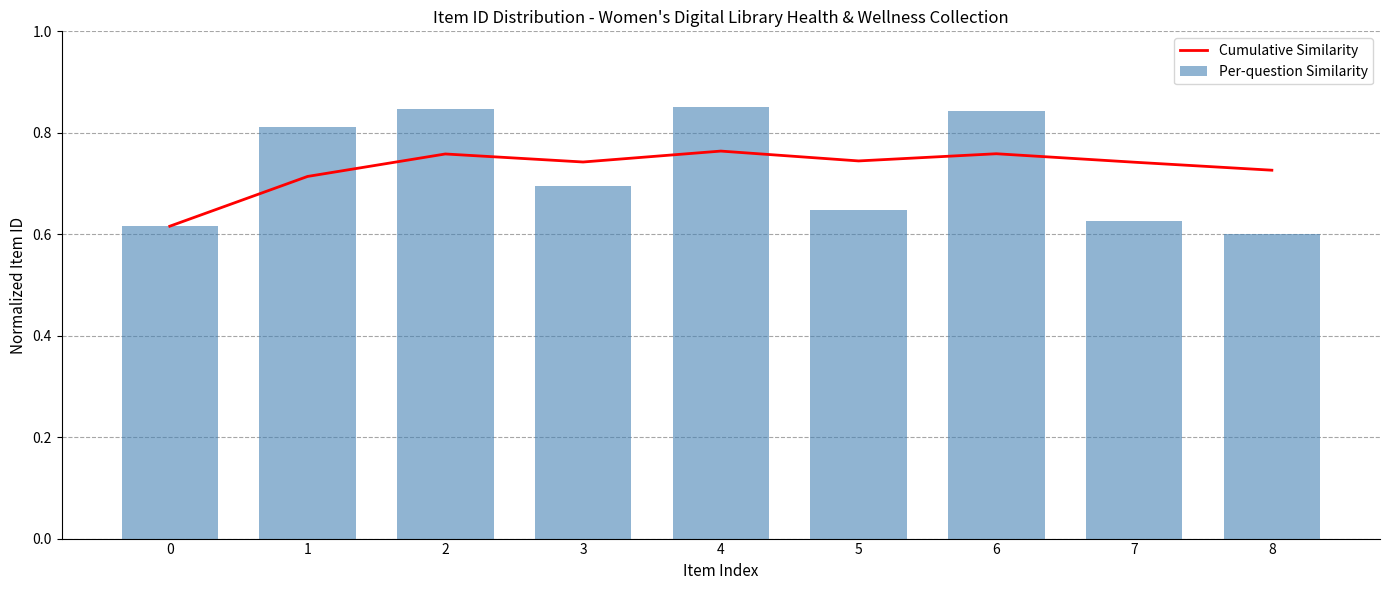

Count the Per-question Similarity values in the range 0 to 1.

9